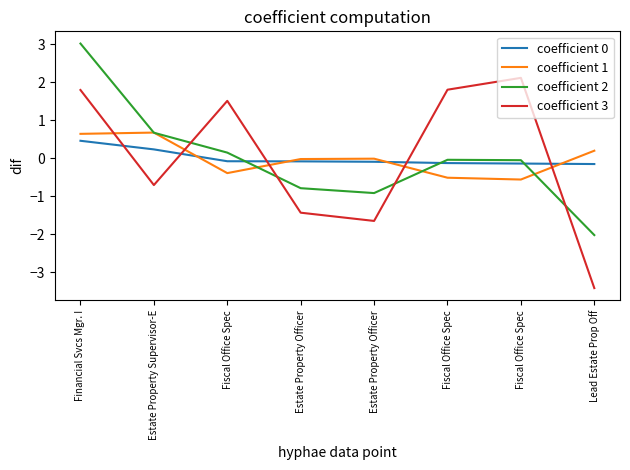

Does the chart display data point markers on the line(s)?

No